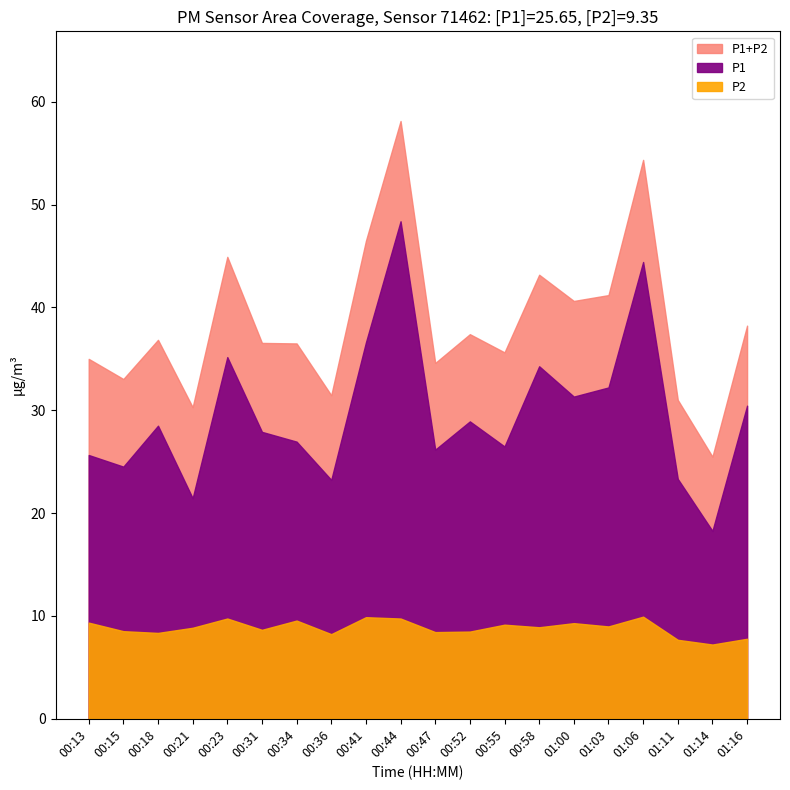

The P1 series shows 56.6 at 01:03. True or false?

False